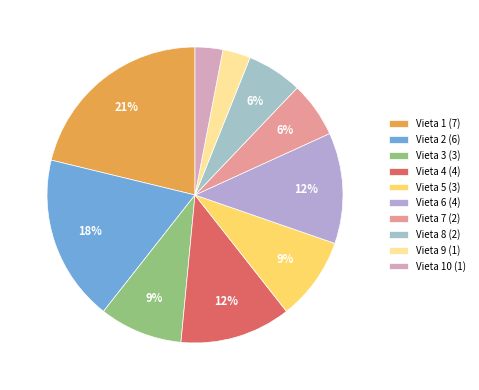

To the nearest percent, what is the average slice percentage?

10%